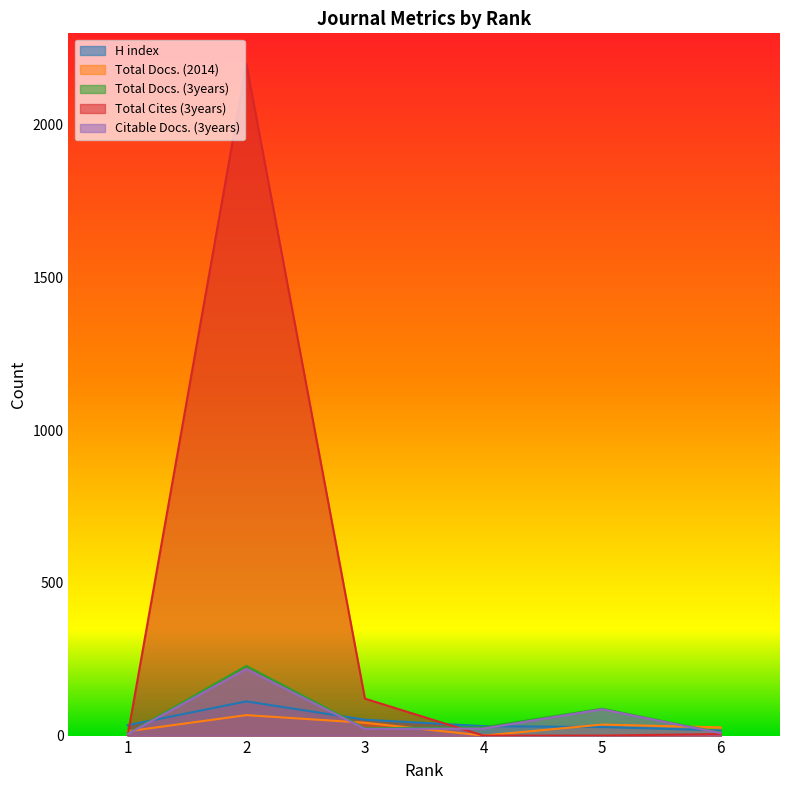

What is the spread (max minus min) of values at 6?

22